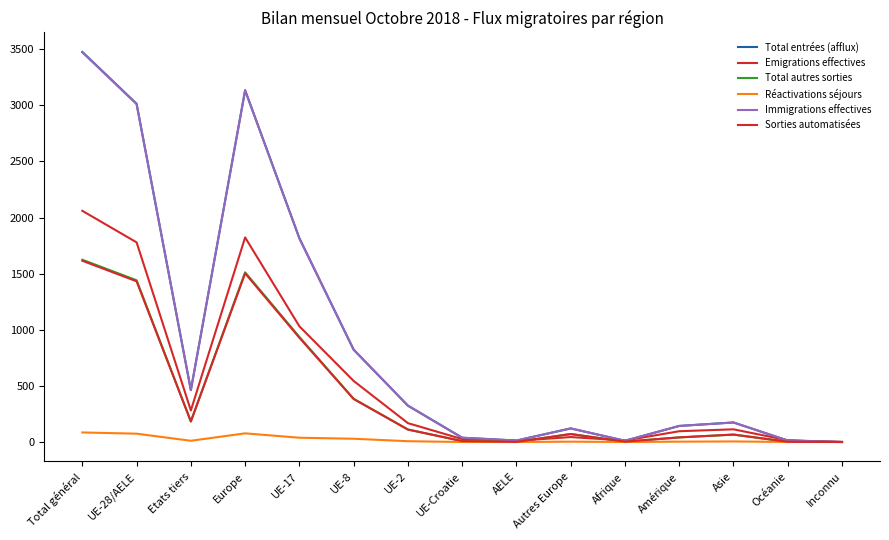

What is the value of the Sorties automatisées point at the 7th from the left?

111